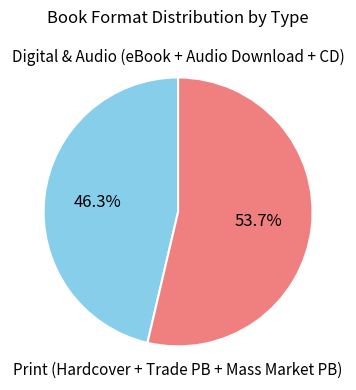

Count the number of slices in the pie.

2